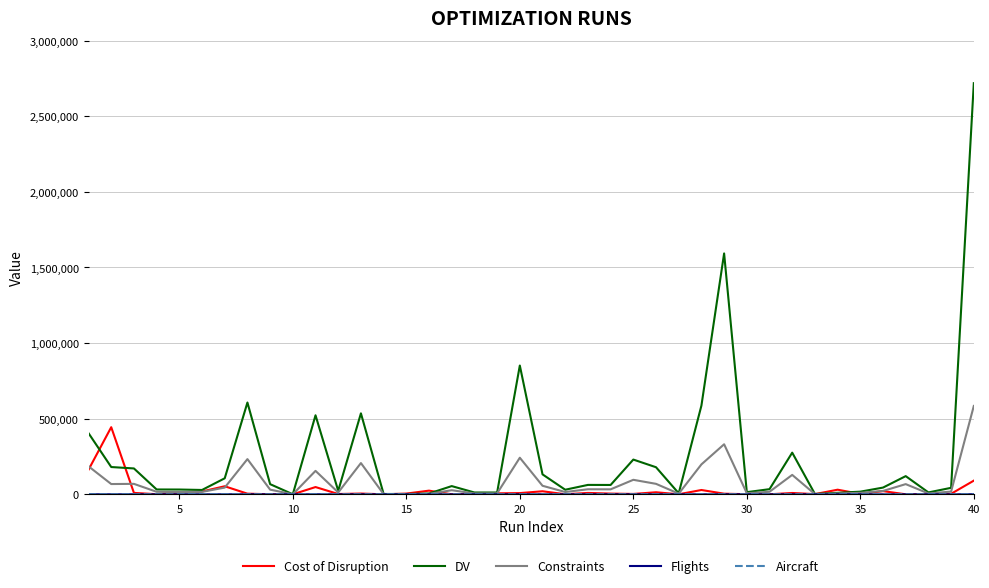

Which series has the largest total across all categories?

DV